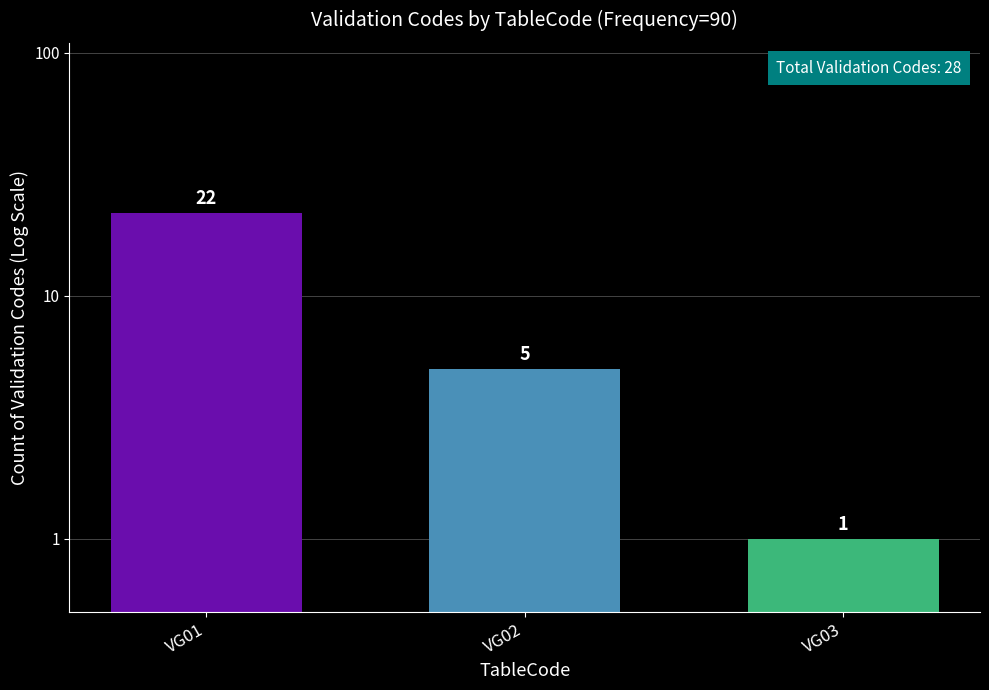

Rank the categories by value from lowest to highest.

VG03, VG02, VG01